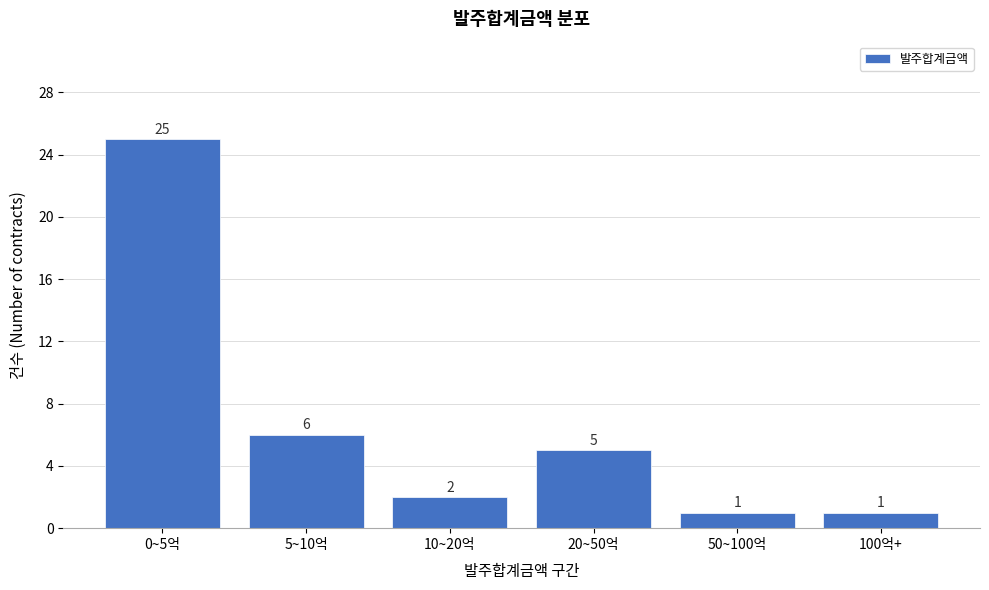

Reading left to right, transcribe all the data shown in this chart.

0~5억=25	5~10억=6	10~20억=2	20~50억=5	50~100억=1	100억+=1